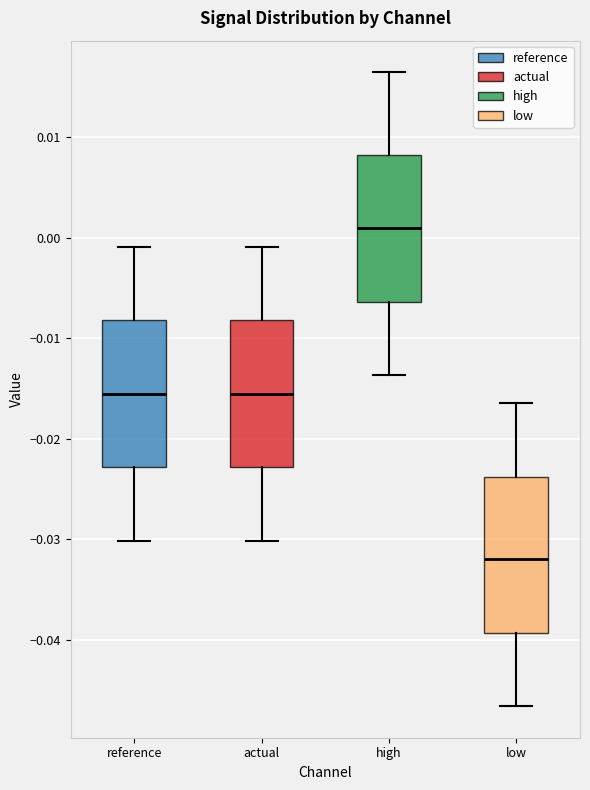

Reading left to right, transcribe this box plot: for each box, give where its median line is, the range the box spans, and where its two whiskers end, as read against the y-axis. The values are not printed on the chart, so give them approximately, as read against the axis.

reference: median -0.016, box -0.023 to -0.008, whiskers -0.030 to -0.001
actual: median -0.016, box -0.023 to -0.008, whiskers -0.030 to -0.001
high: median 0.001, box -0.006 to 0.008, whiskers -0.014 to 0.016
low: median -0.032, box -0.039 to -0.024, whiskers -0.047 to -0.016